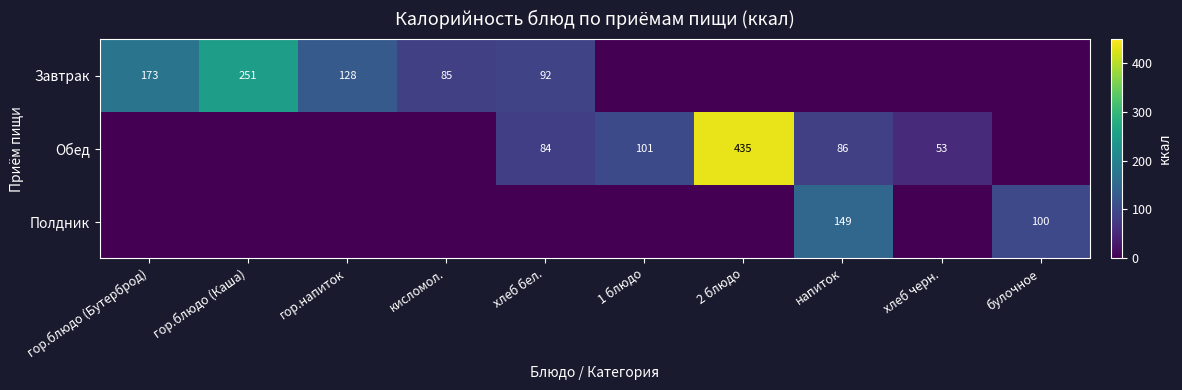

What is the total value across all series at гор.блюдо (Каша)?

251.0